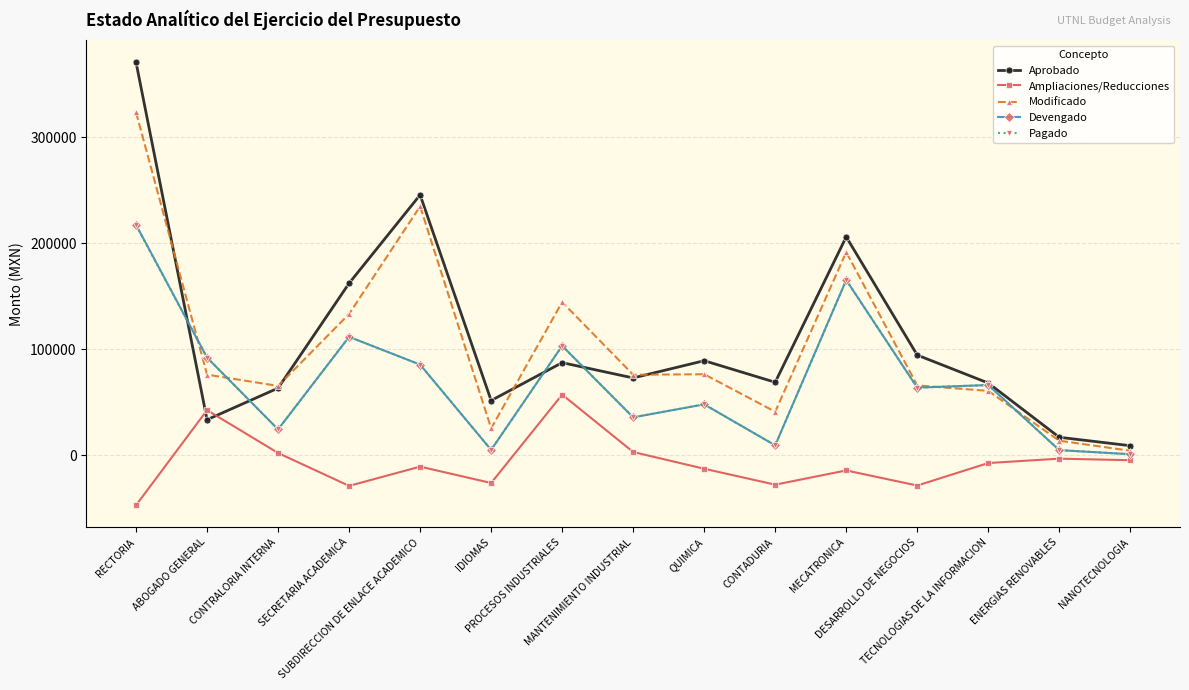

At which category is the sum across all series the highest?

RECTORIA